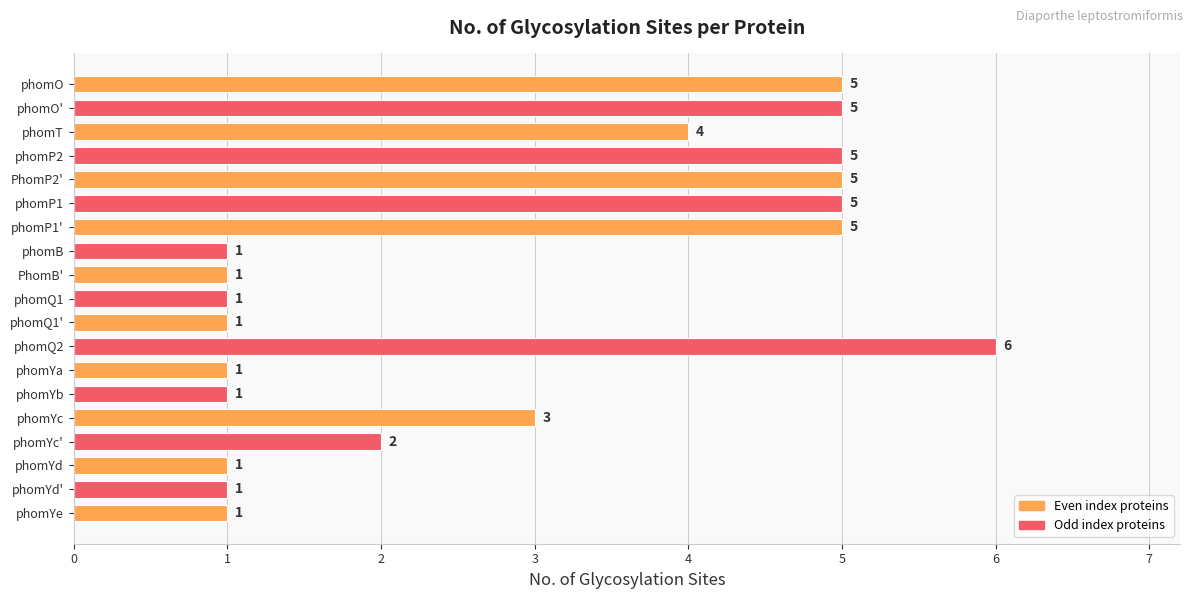

What is the average value?

3